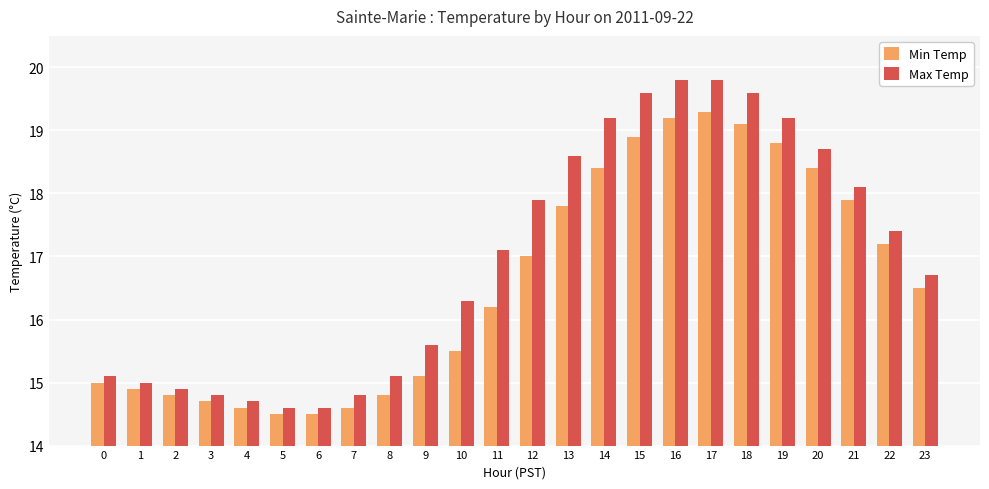

What is the value of the Min Temp bar at the 2nd from the left?

14.9